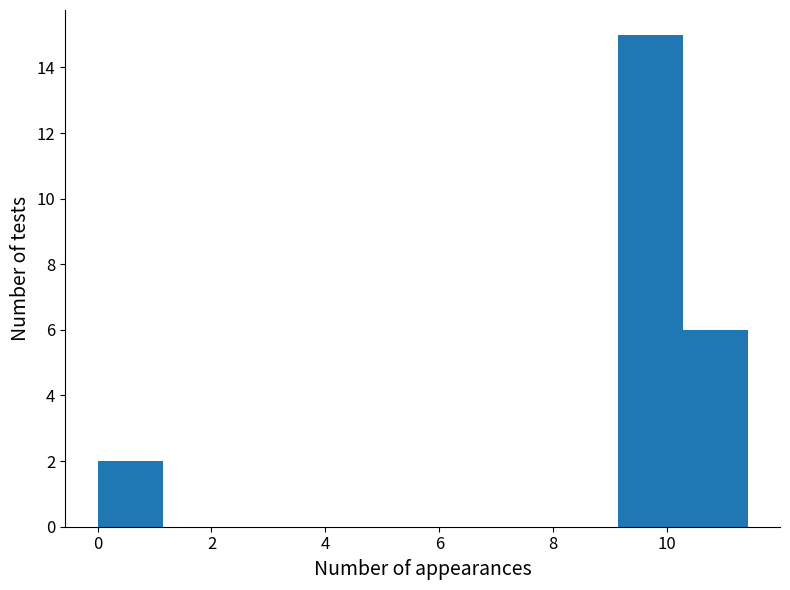

Reading left to right, list every bar in this chart as the range it spans on the x-axis followed by its height. Neither the bar edges nor the heights are printed on the chart, so give them approximately, as read against the axes.

0.0 to 1.2: 2
1.2 to 2.2: 0
2.2 to 3.4: 0
3.4 to 4.6: 0
4.6 to 5.8: 0
5.8 to 6.8: 0
6.8 to 8.0: 0
8.0 to 9.2: 0
9.2 to 10.2: 15
10.2 to 11.4: 6